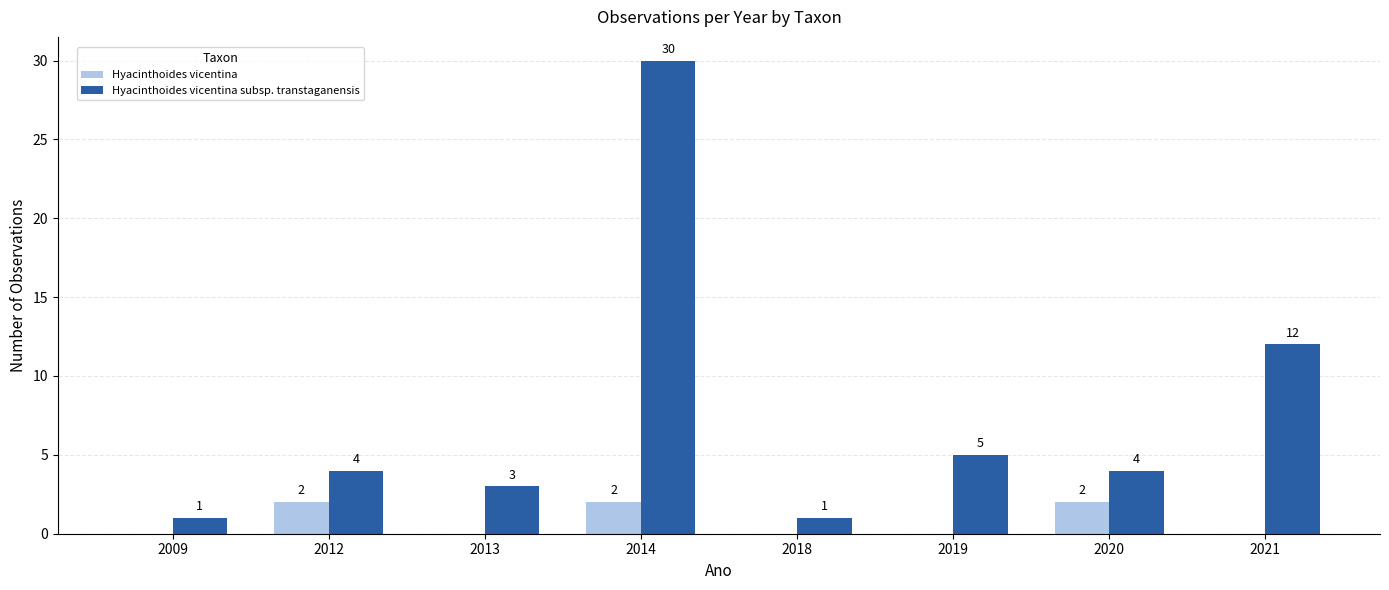

At which label is Hyacinthoides vicentina subsp. transtaganensis closest to 15?

2021